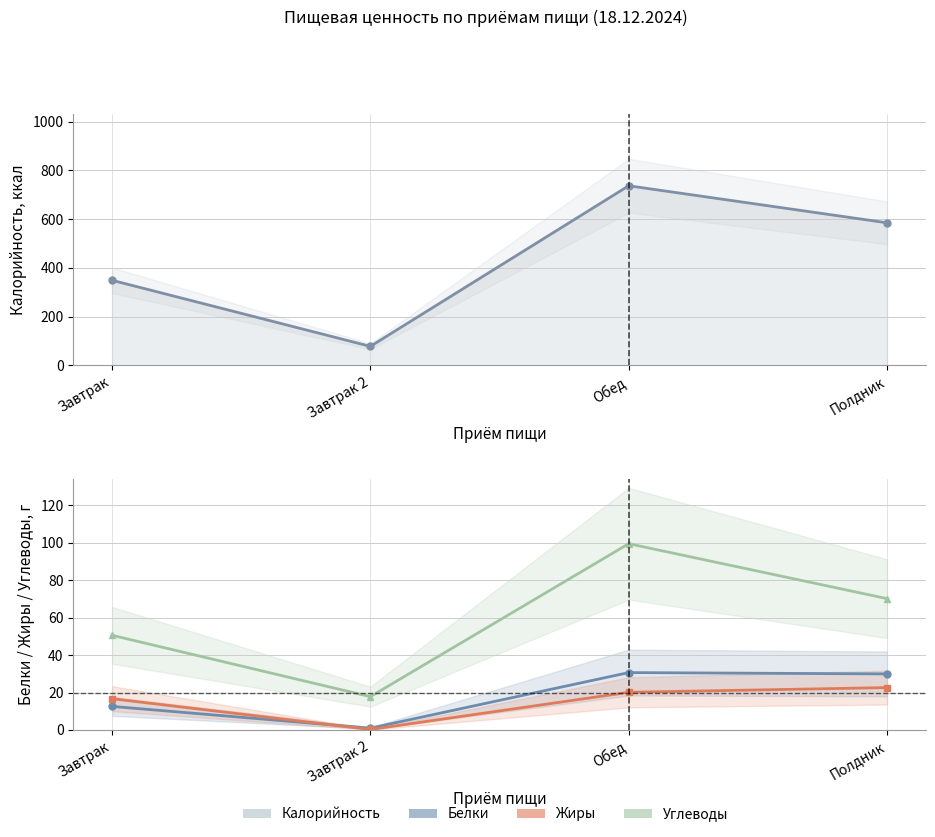

What is the highest value of the Белки series?

30.7